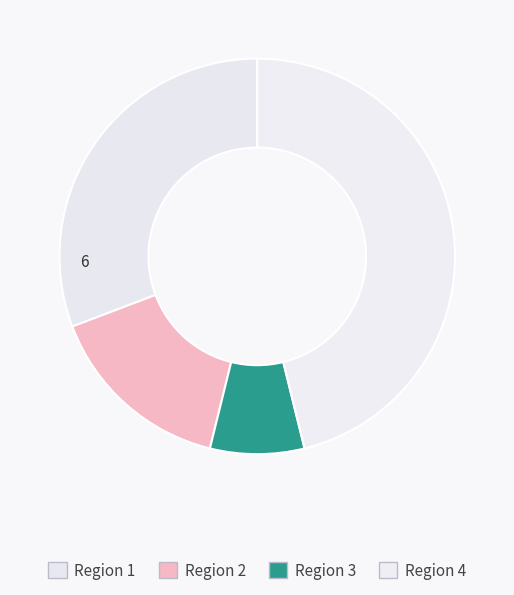

To the nearest percent, what percentage of the pie is Region 2?

15%